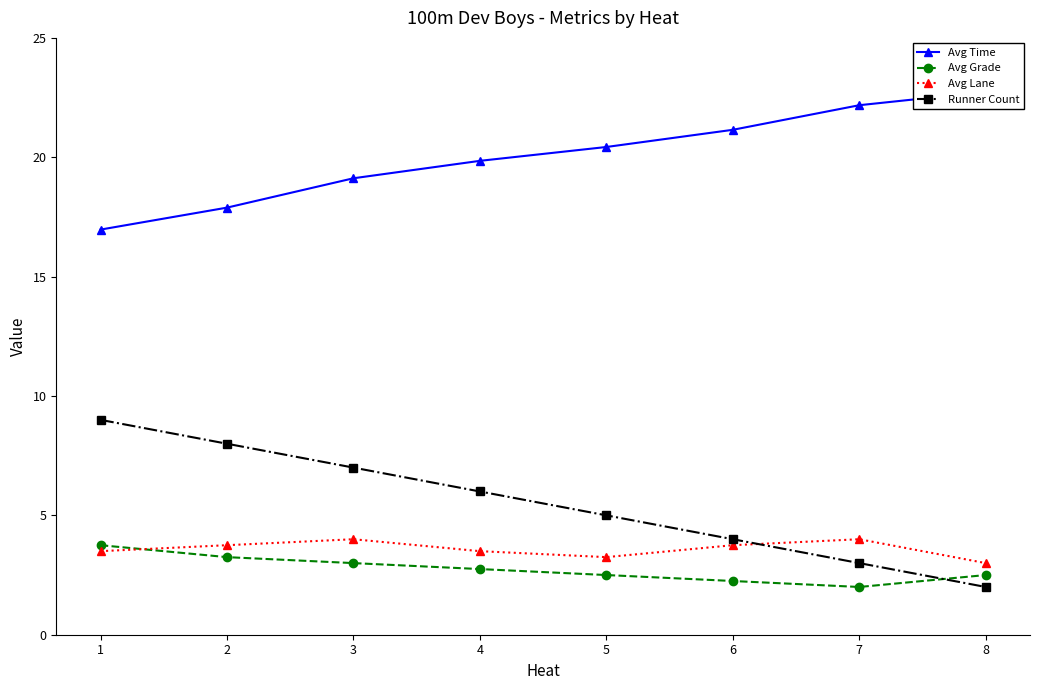

How many Avg Grade values are between 2 and 3?

6